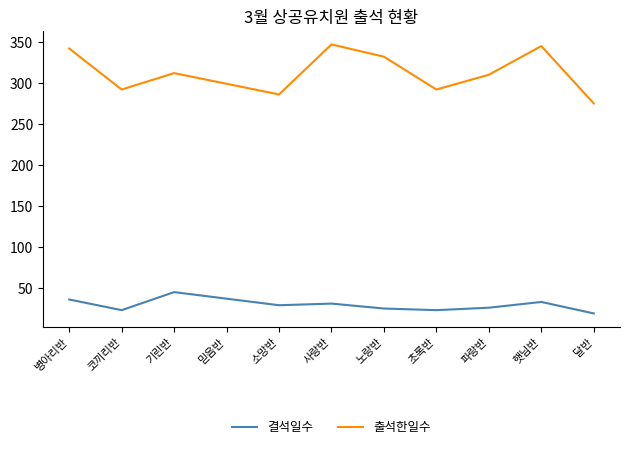

True or false: 출석한일수 and 결석일수 cross at least once.

False